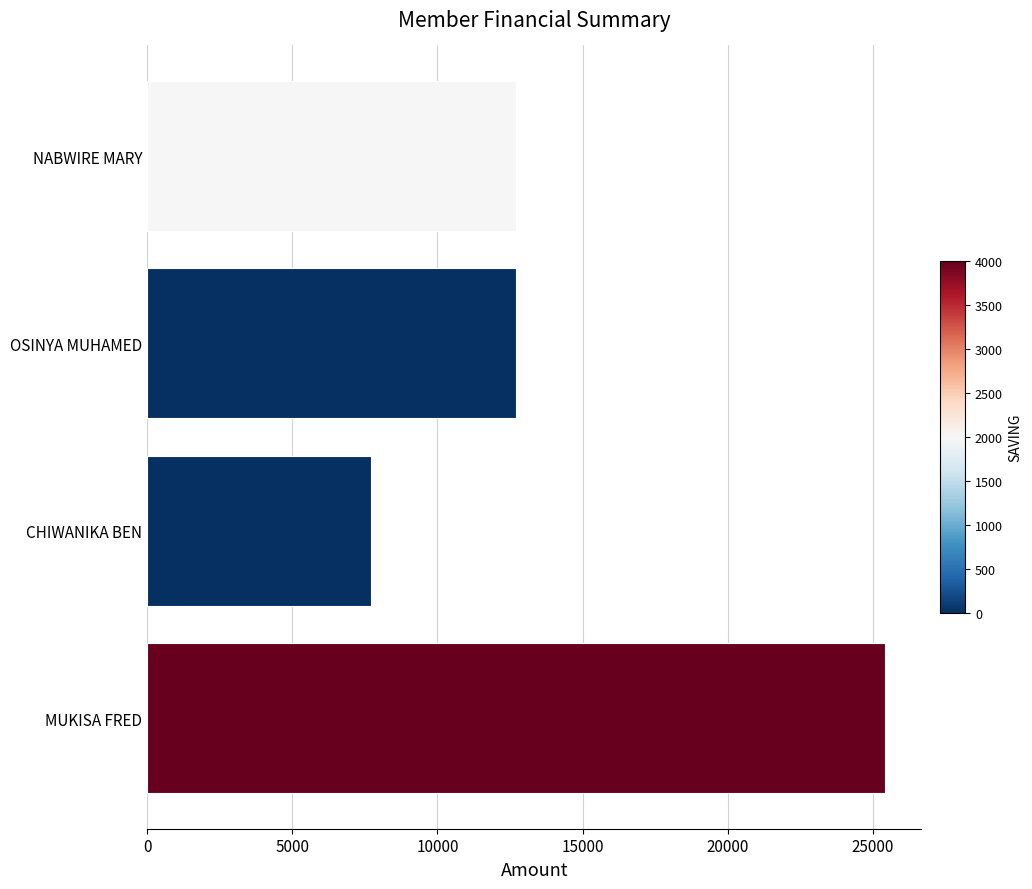

Between OSINYA MUHAMED and CHIWANIKA BEN, which is larger?

OSINYA MUHAMED